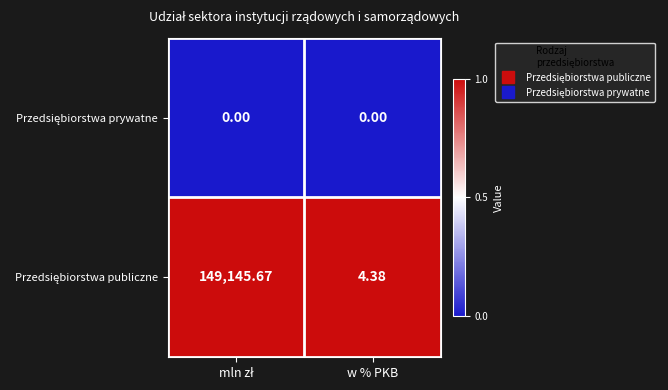

Between mln zł and w % PKB, which is larger?

mln zł